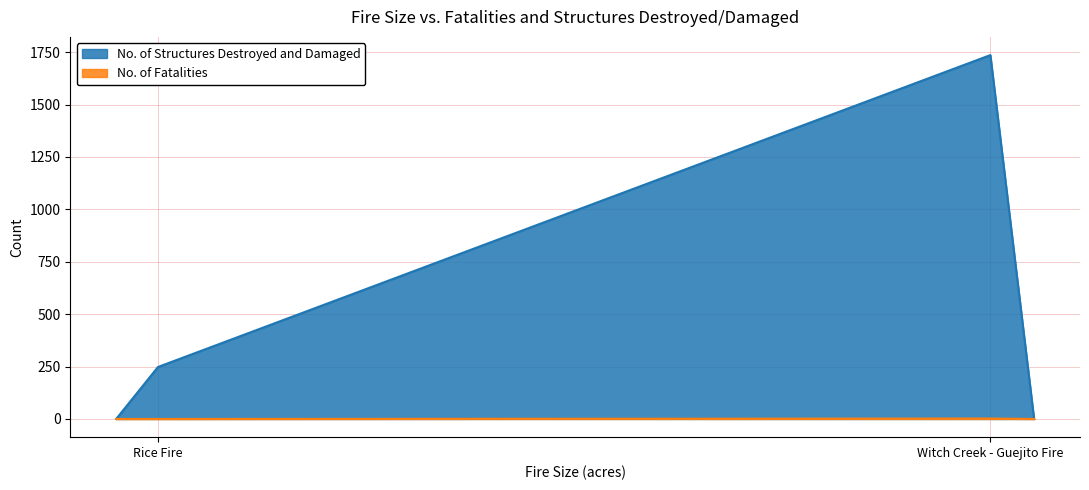

What is the maximum value for No. of Fatalities?

2